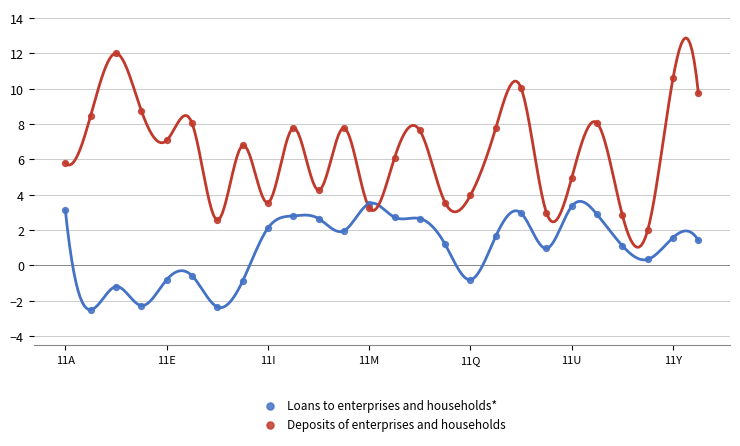

Across all data points, what is the range of Y values (max minus min)?

14.5